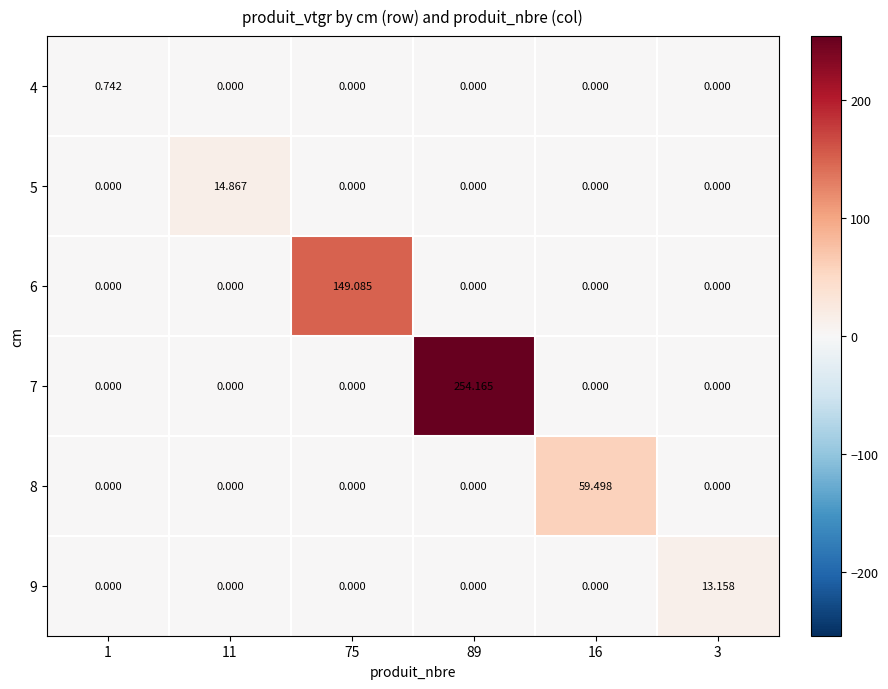

Which series has the widest spread of values?

7